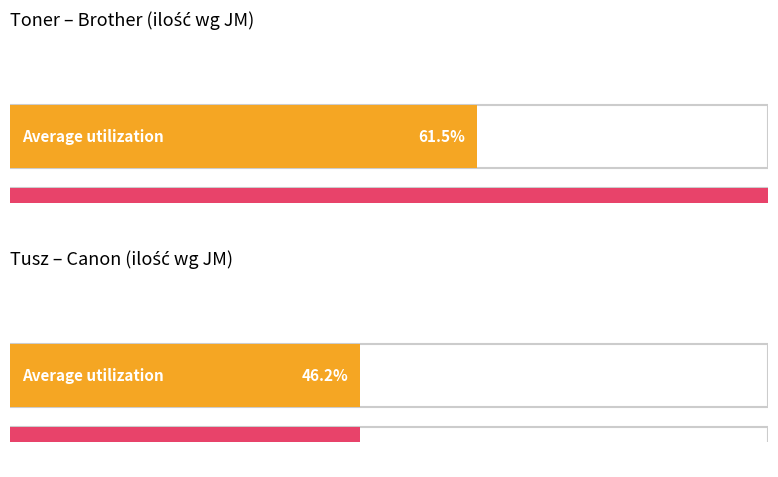

Rank the series by their maximum value, from highest to lowest.

Average utilization, Orientacyjne ilosc